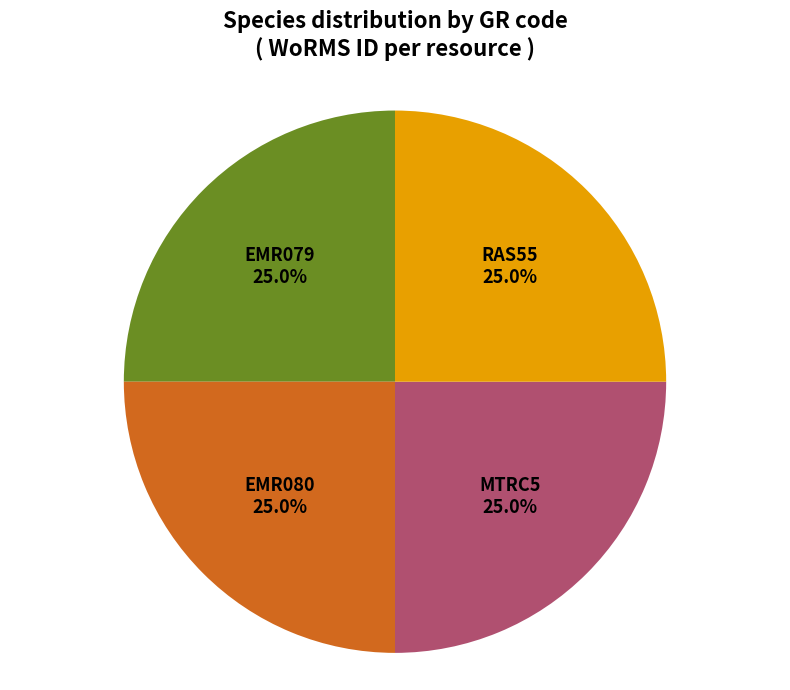

Does EMR079 account for over 50% of the chart?

No